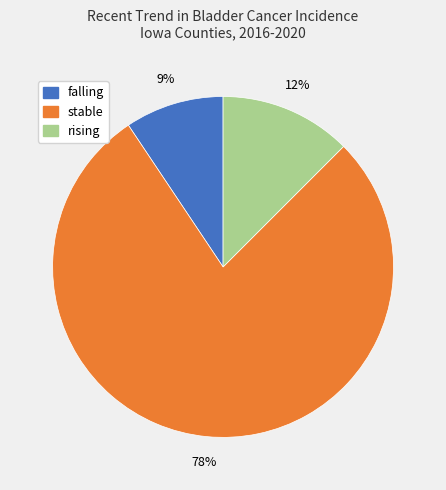

True or false: stable accounts for 64% of the total.

False